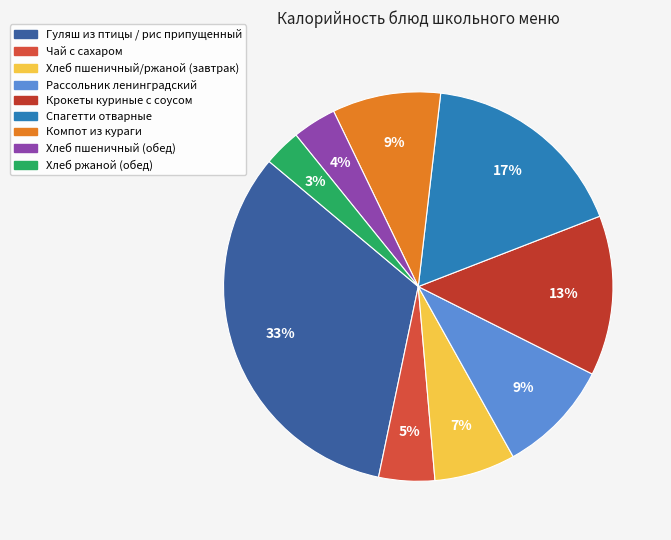

Does any single category account for the majority?

No